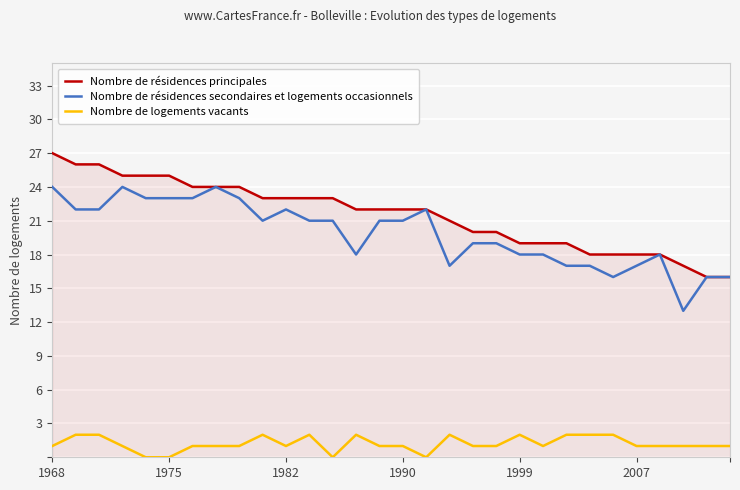

Which series has the largest total across all categories?

Nombre de résidences principales